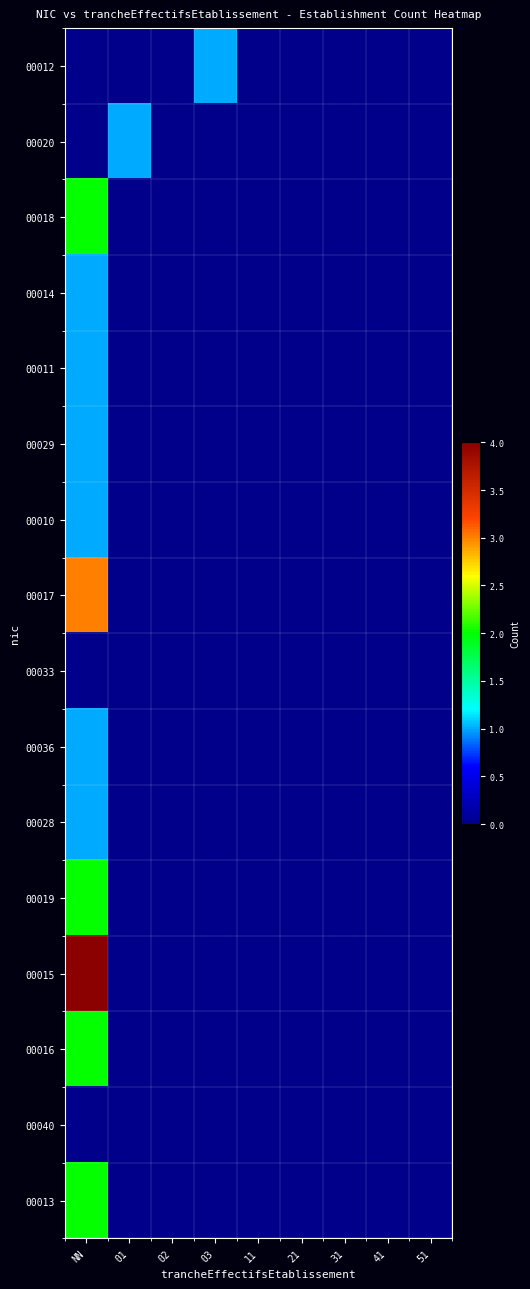

Rank the series at 03 from lowest to highest value.

00020, 00018, 00014, 00011, 00029, 00010, 00017, 00033, 00036, 00028, 00019, 00015, 00016, 00040, 00013, 00012